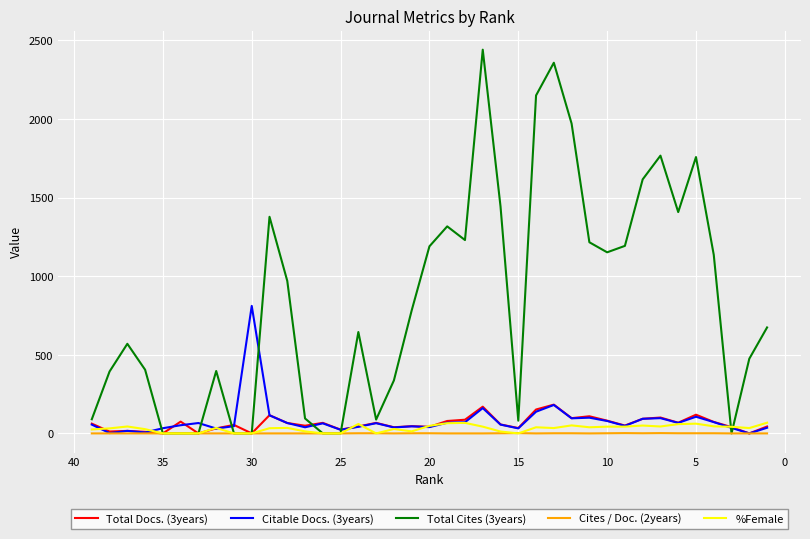

True or false: Cites / Doc. (2years) and Citable Docs. (3years) intersect in this chart.

False